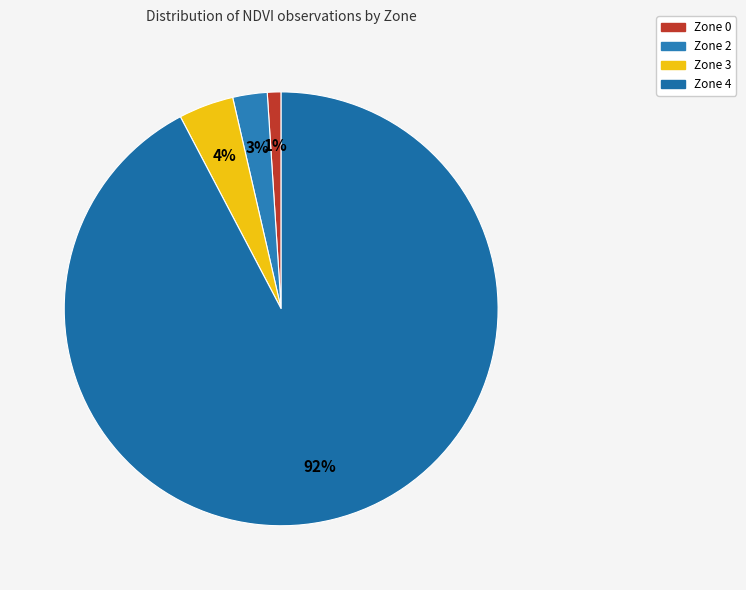

Which category accounts for the majority?

Zone 4